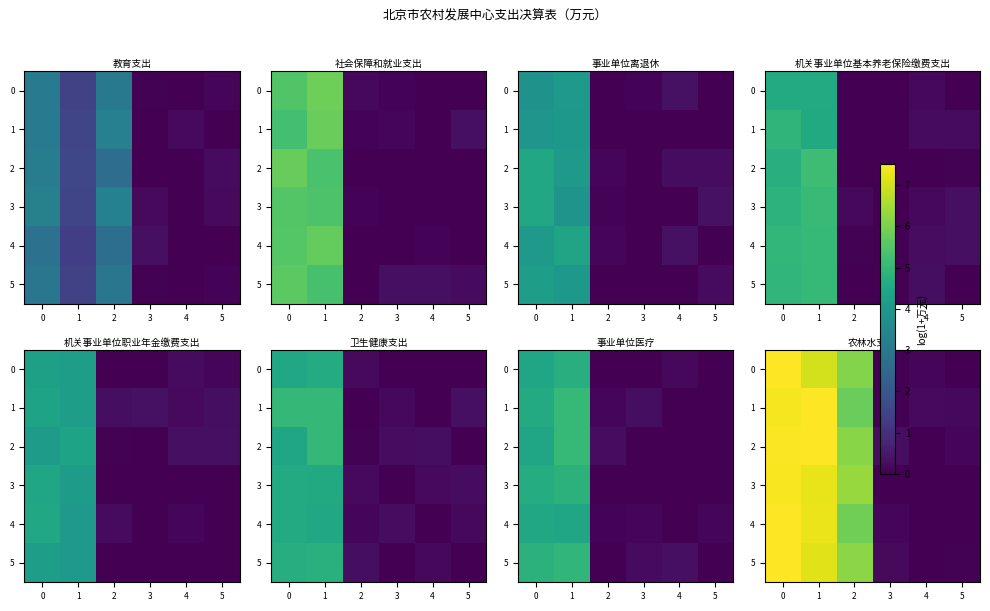

What is the maximum value shown in the chart?

7.5